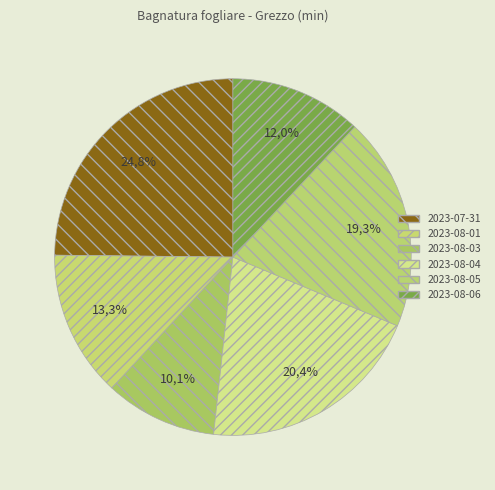

What is the largest slice in the pie chart?

2023-07-31